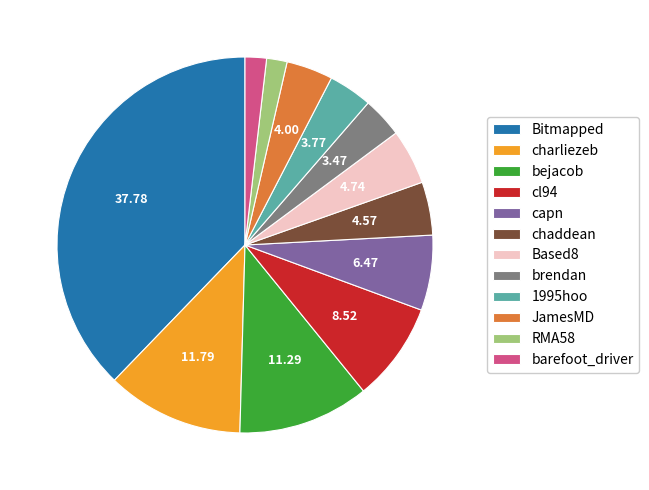

Approximately how many times larger is the value at bejacob compared to cl94?

1.3